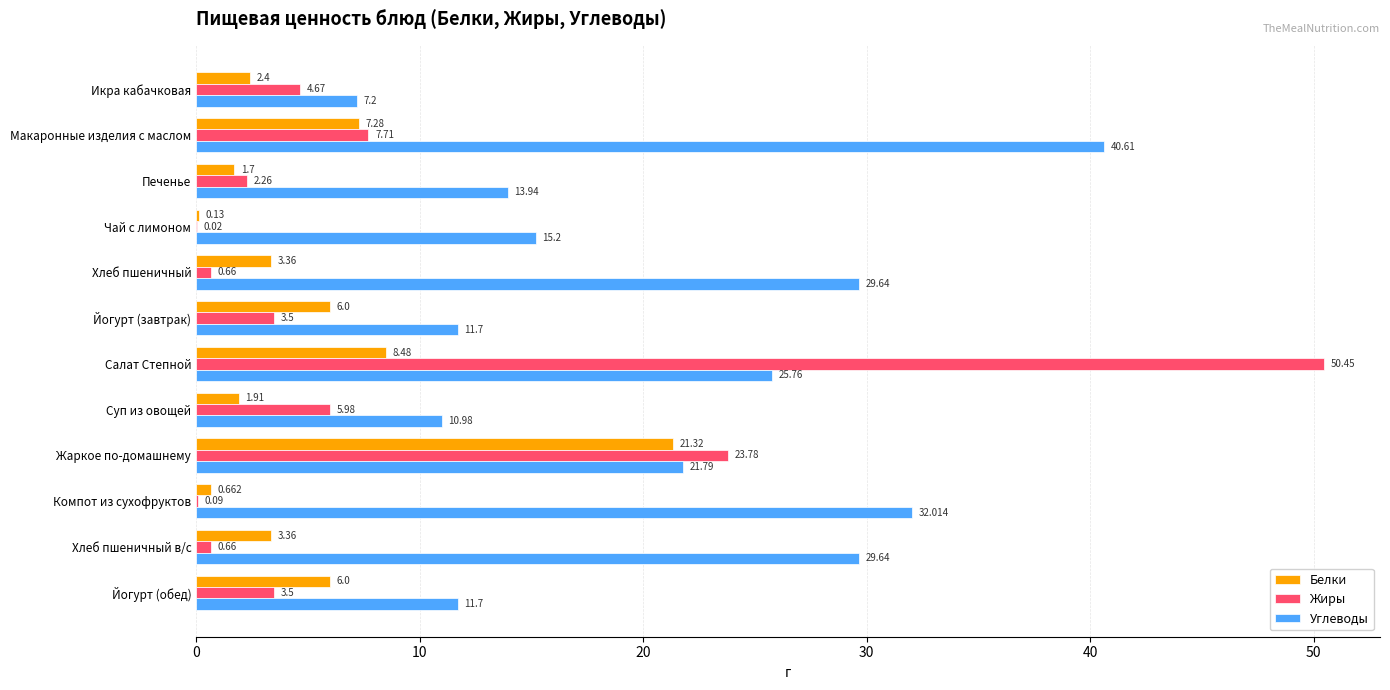

Which category has the highest value in the Жиры series?

Салат Степной